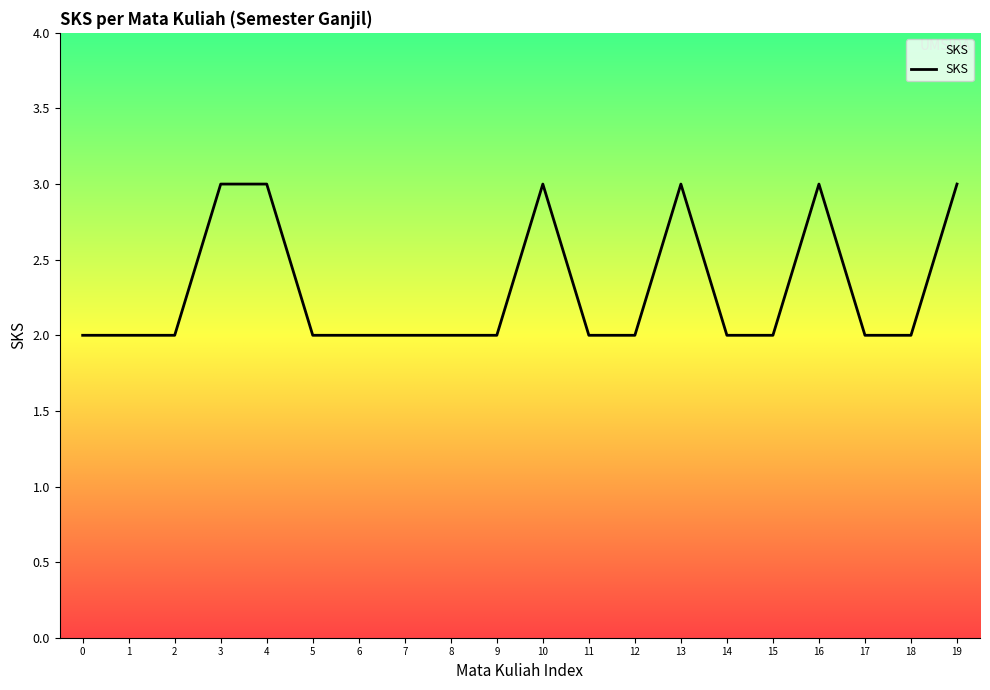

What is the minimum value shown in the chart?

2